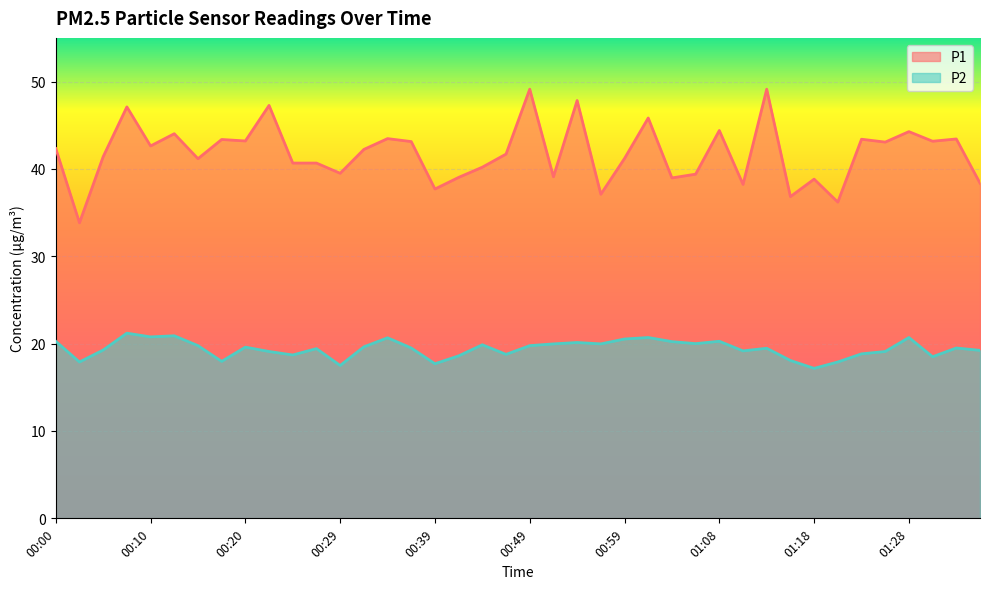

How many lines are shown in the chart?

2